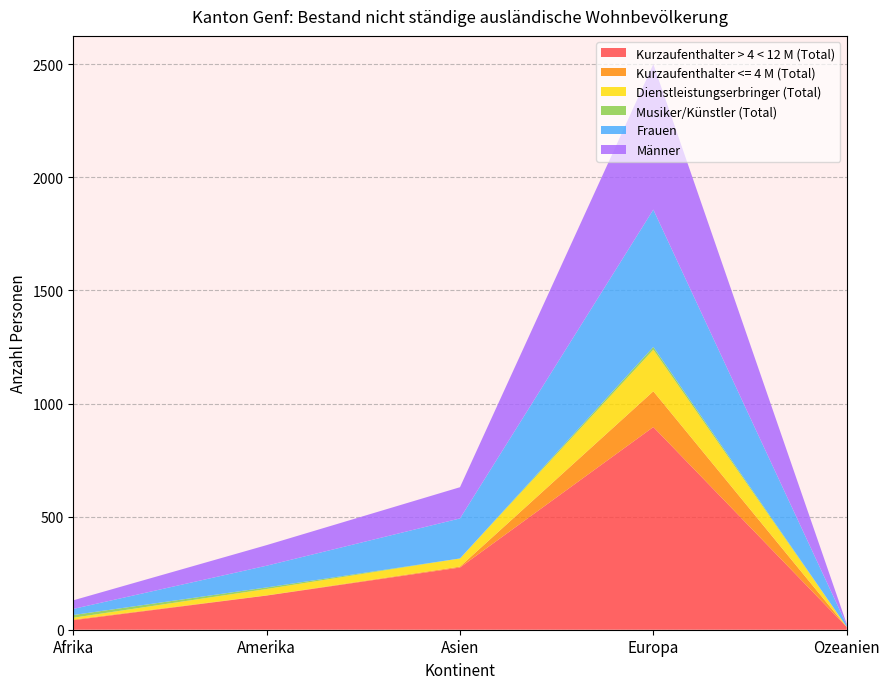

Reading left to right, list all the values displayed in this chart.

Kurzaufenthalter > 4 < 12 M (Total): Afrika=42	Amerika=151	Asien=275	Europa=896	Ozeanien=12
Kurzaufenthalter <= 4 M (Total): Afrika=3	Amerika=1	Asien=4	Europa=158	Ozeanien=0
Dienstleistungserbringer (Total): Afrika=8	Amerika=28	Asien=36	Europa=184	Ozeanien=1
Musiker/Künstler (Total): Afrika=12	Amerika=7	Asien=0	Europa=12	Ozeanien=0
Frauen: Afrika=27	Amerika=96	Asien=177	Europa=607	Ozeanien=8
Männer: Afrika=38	Amerika=91	Asien=138	Europa=643	Ozeanien=5